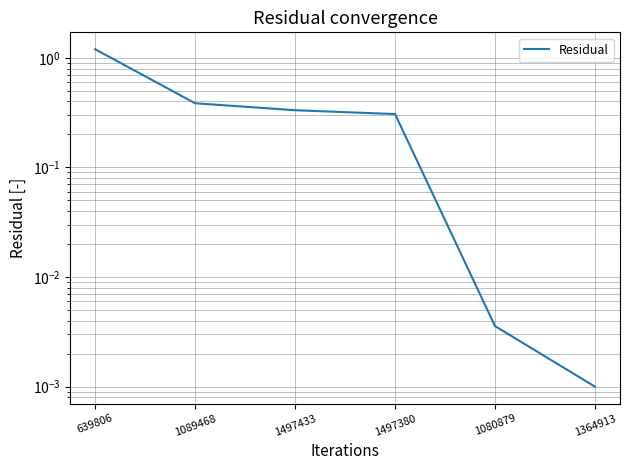

Which label corresponds to the largest value in the chart?

639806